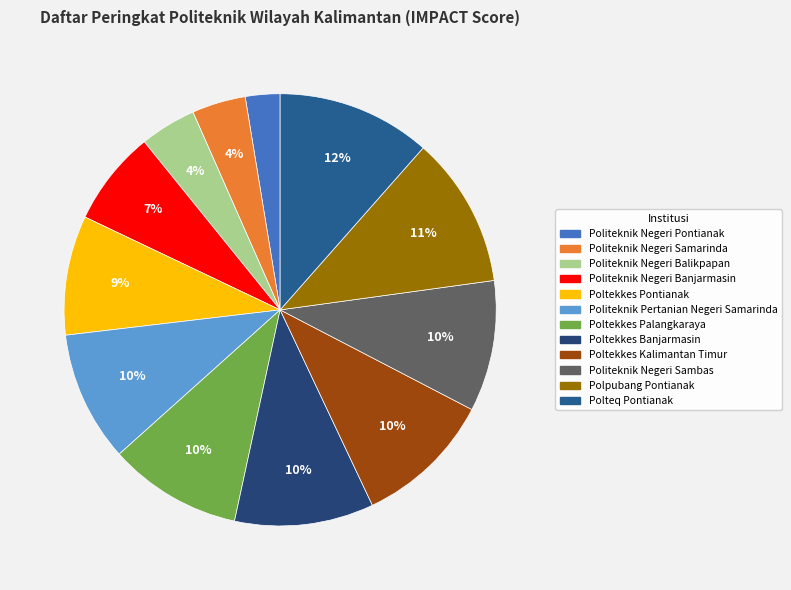

Is it true that Politeknik Negeri Balikpapan is 4% of the pie?

True